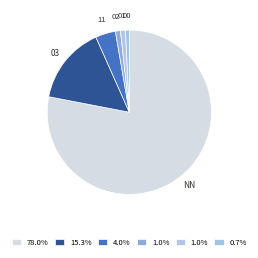

Which category has the biggest portion of the pie?

NN